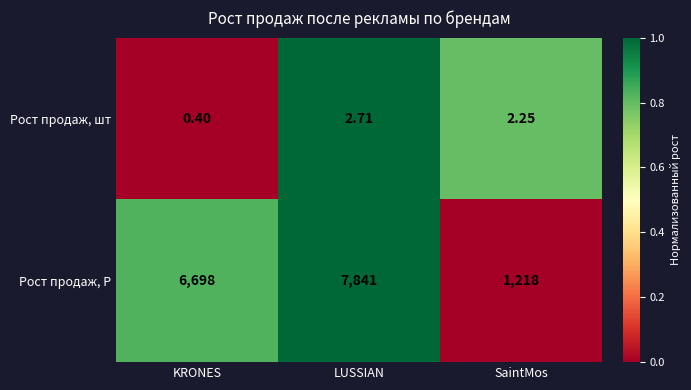

At which category is the sum across all series the highest?

LUSSIAN